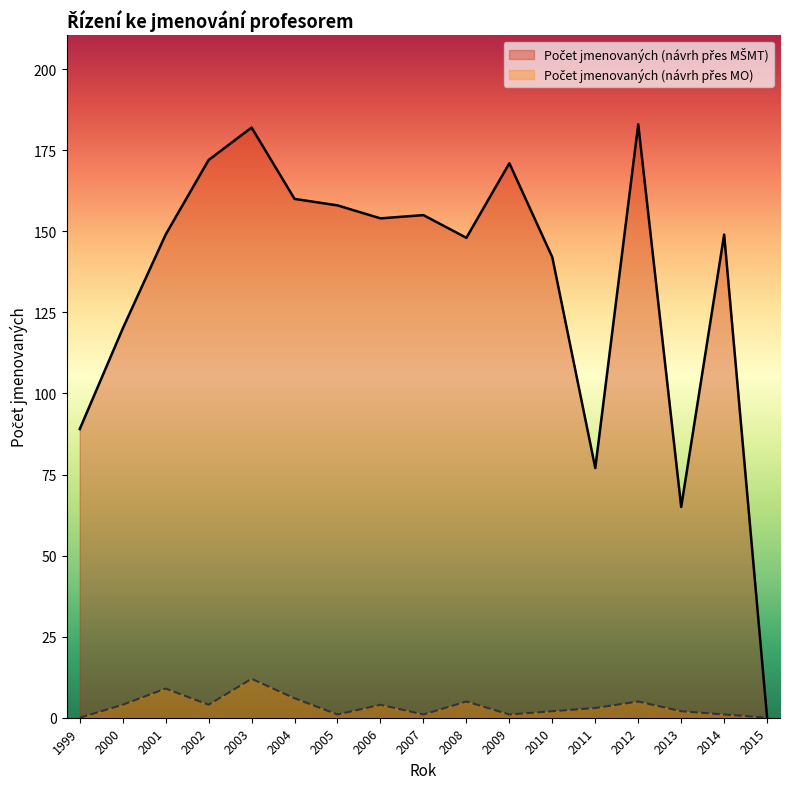

How many distinct data groups are displayed?

2